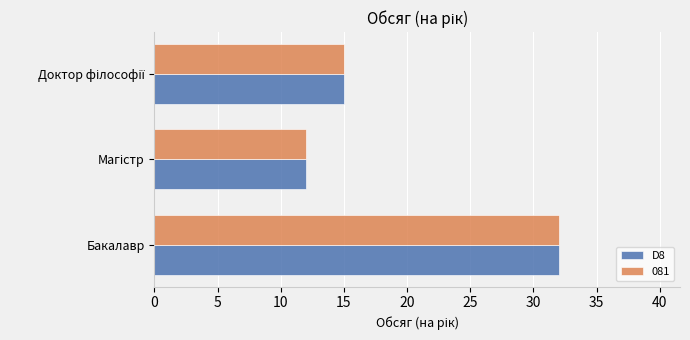

What is the smallest value displayed?

12